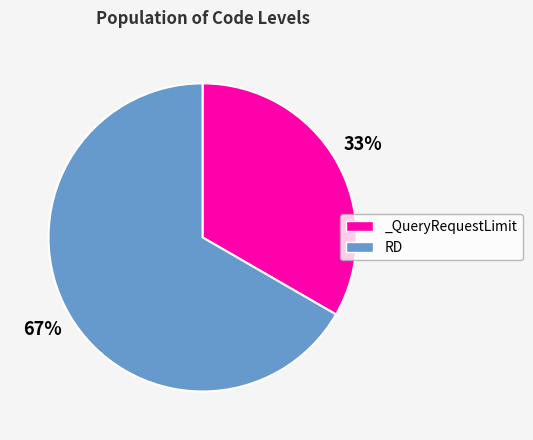

The _QueryRequestLimit slice represents 47% of the pie. True or false?

False